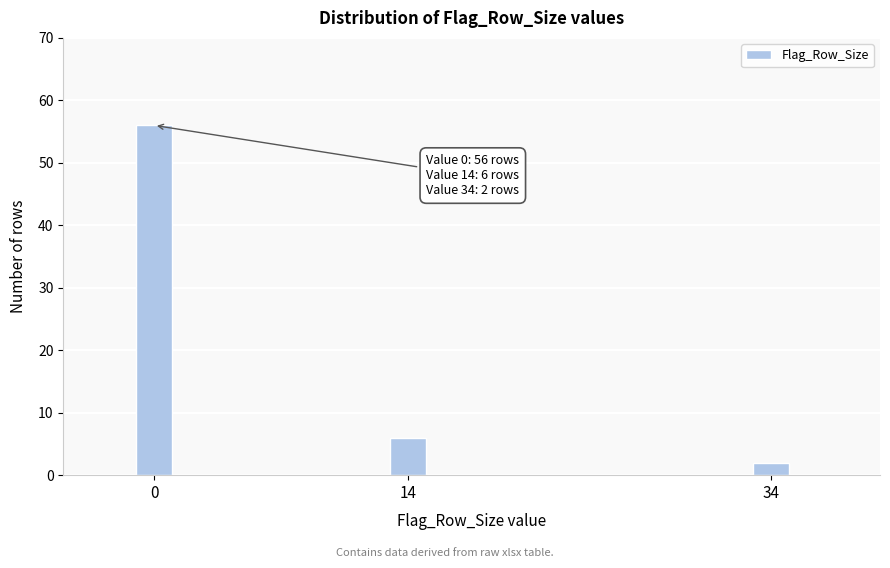

Reading left to right, what are all the values shown in this chart?

0=56	14=6	34=2